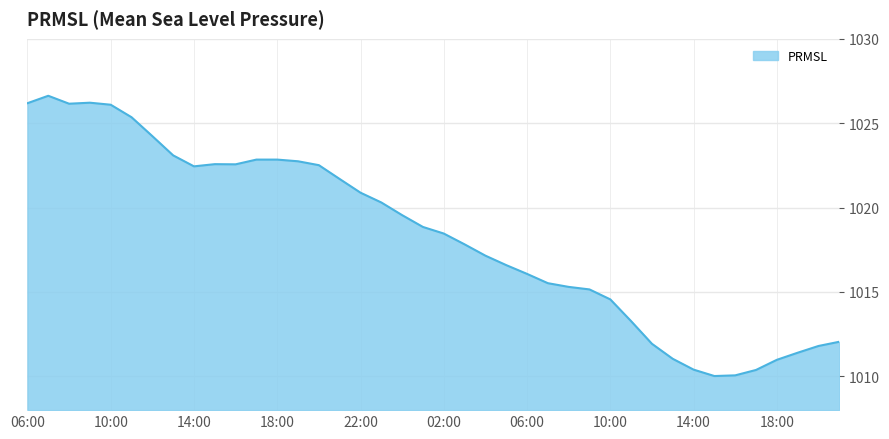

What is the difference between the maximum and minimum values?

16.6